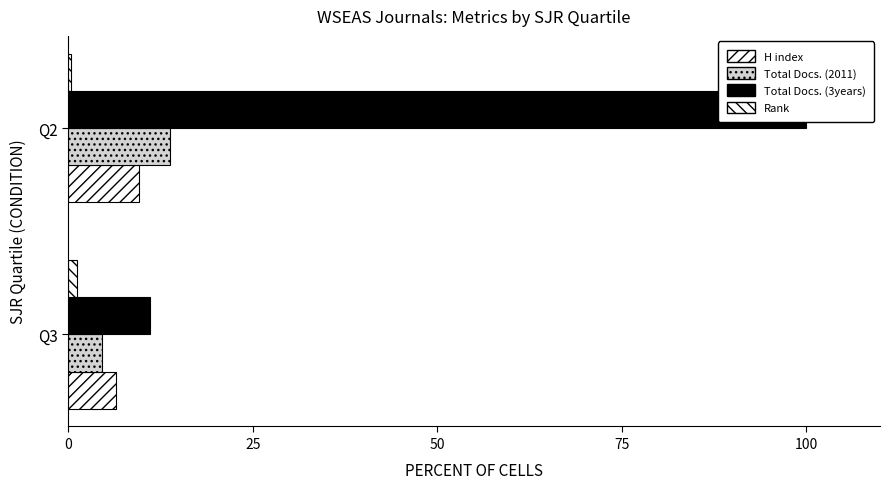

Are the bars horizontal?

Yes